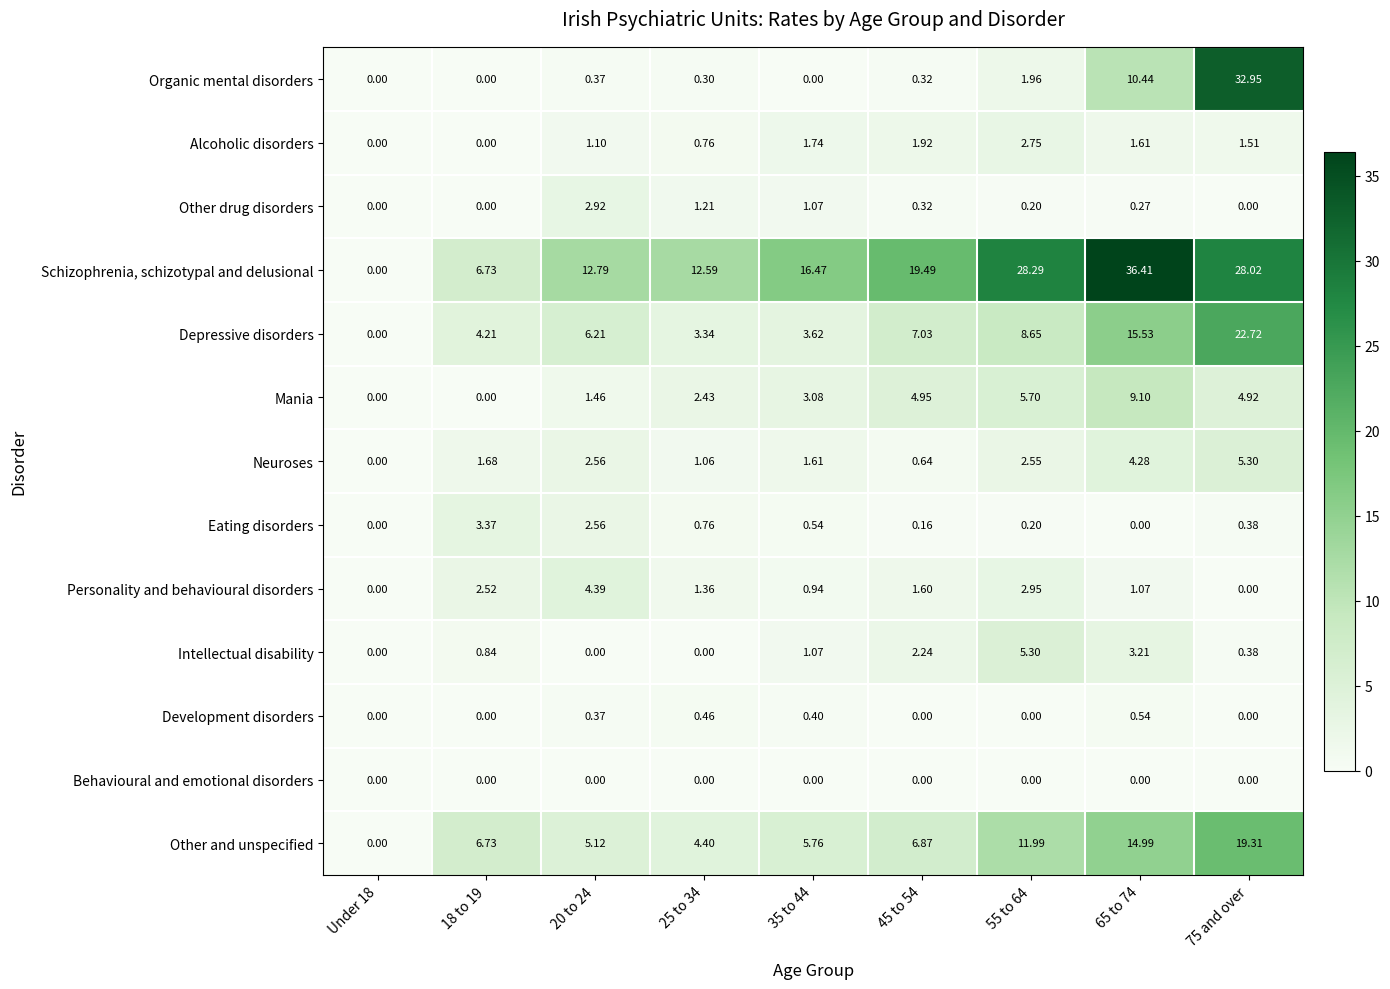

Which label corresponds to the largest value in the chart?

65 to 74